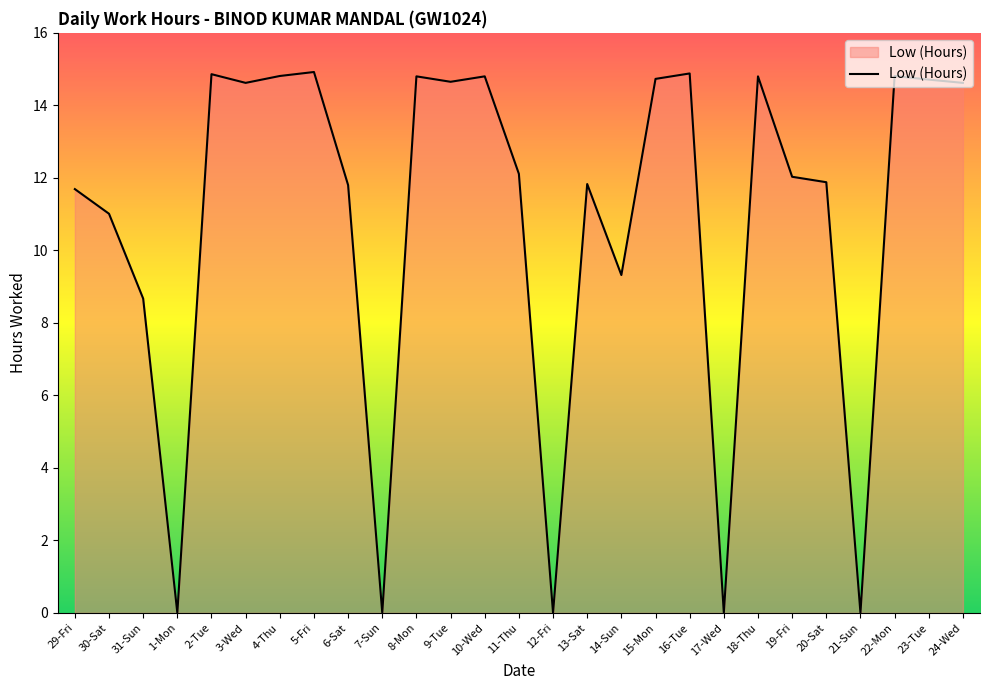

What is the difference between the values at 13-Sat and 5-Fri?

3.1